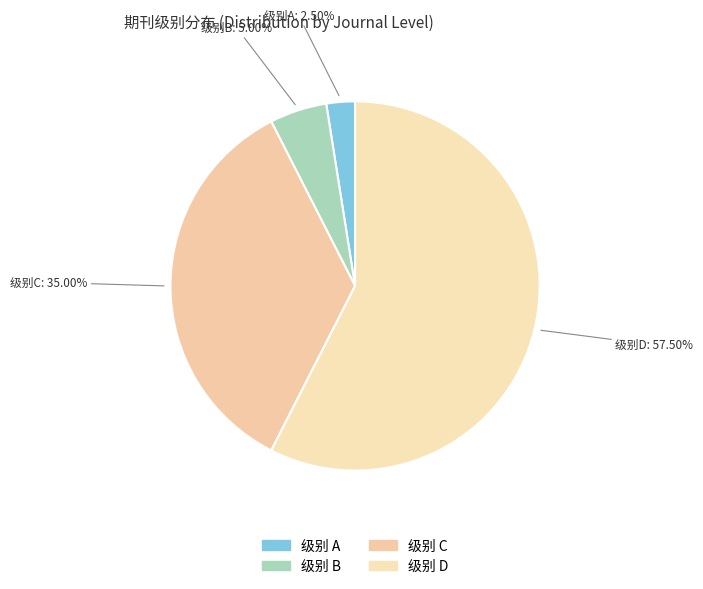

Is there any slice that represents more than half of the pie?

Yes